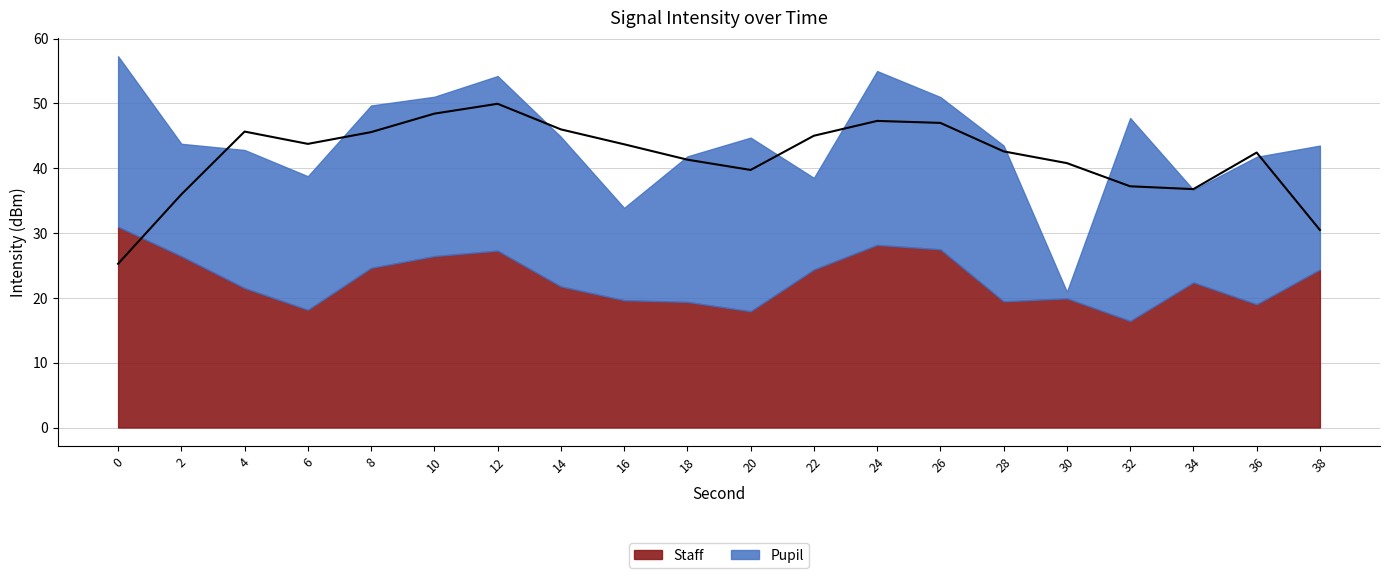

Does the chart display data point markers on the line(s)?

No